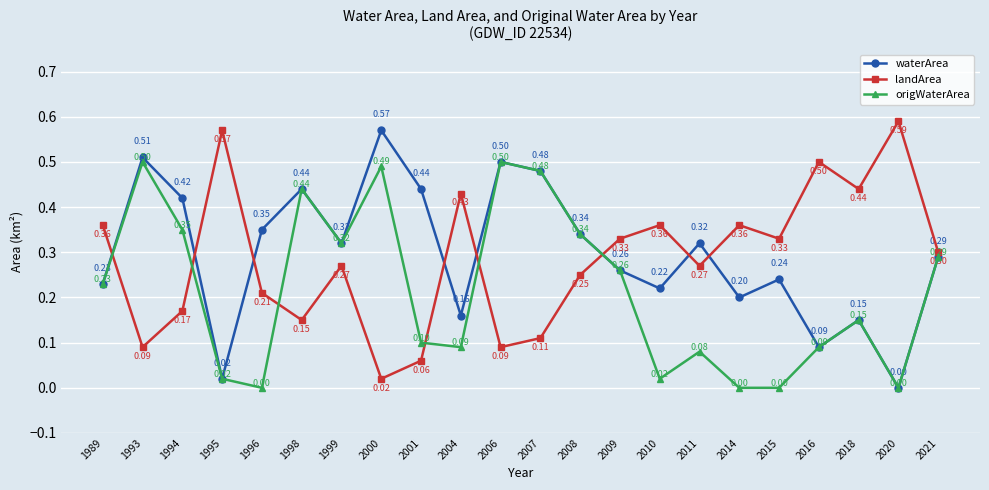

The value of landArea at 1999 is 0.4. True or false?

False